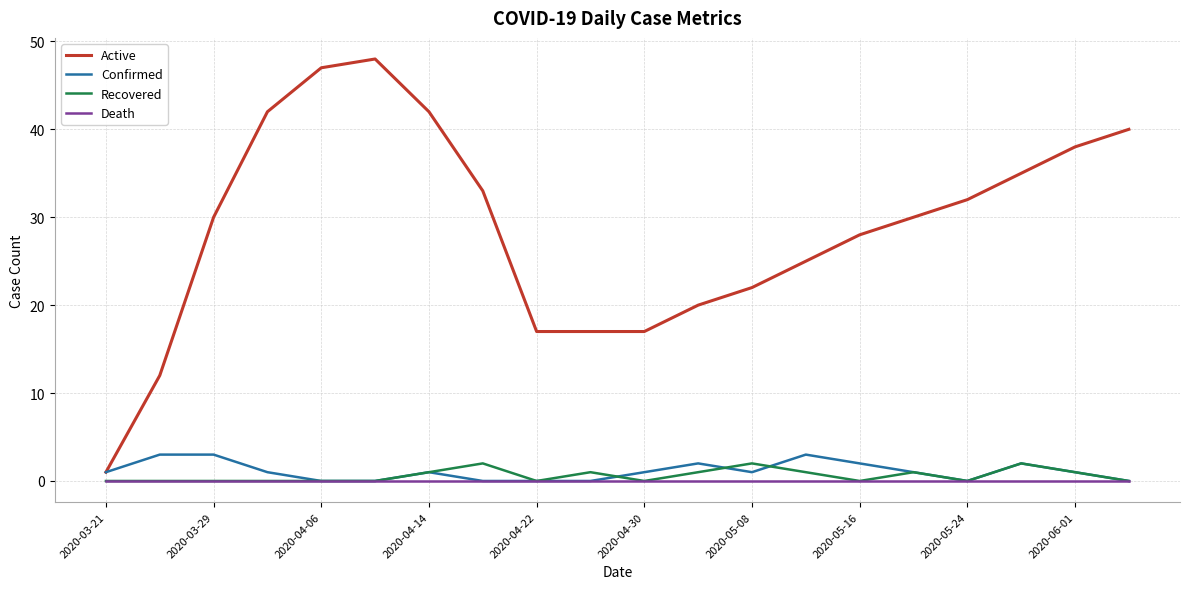

Which series has the largest range (max minus min)?

Active